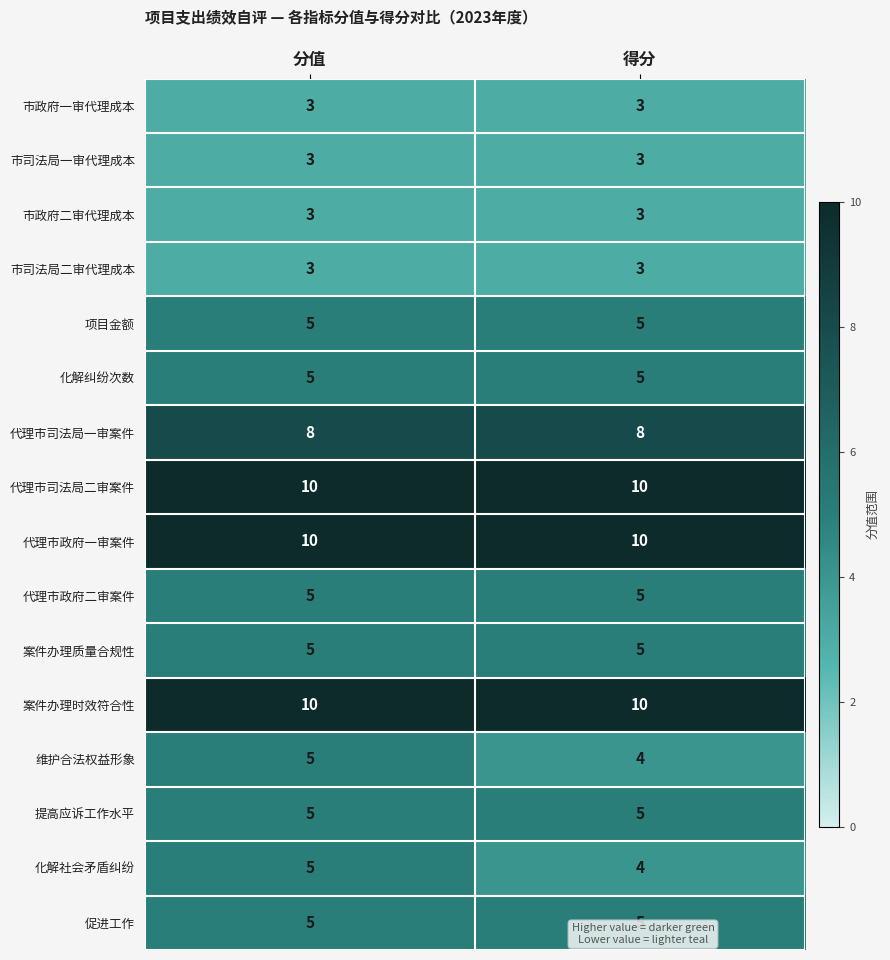

What is the maximum value for 案件办理时效符合性?

10